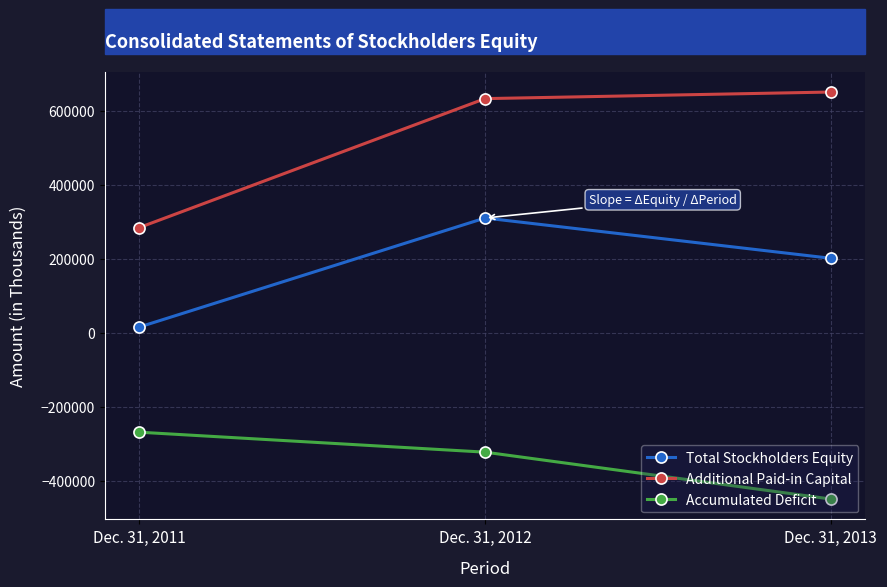

Reading left to right, what are all the values shown in this chart?

Total Stockholders Equity: 15433	310205	201275
Additional Paid-in Capital: 284436	633039	650867
Accumulated Deficit: -269052	-323016	-449796